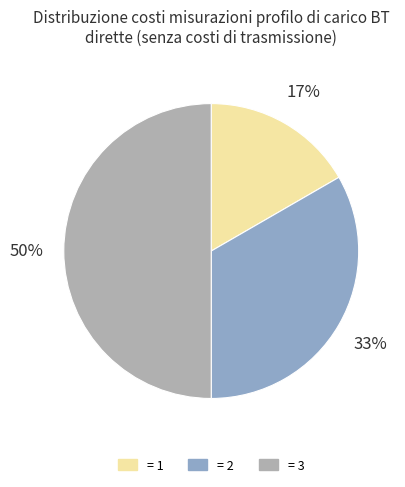

To the nearest percent, what is the average slice percentage?

33%